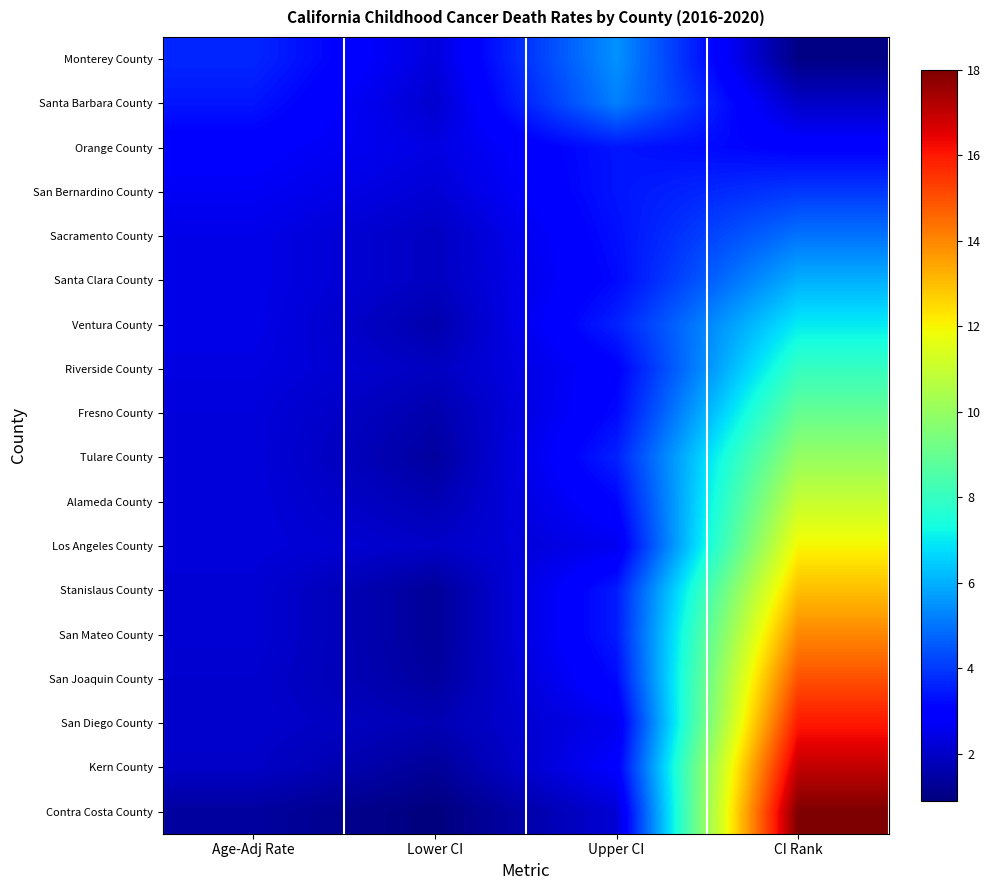

Count the number of data series in this chart.

18